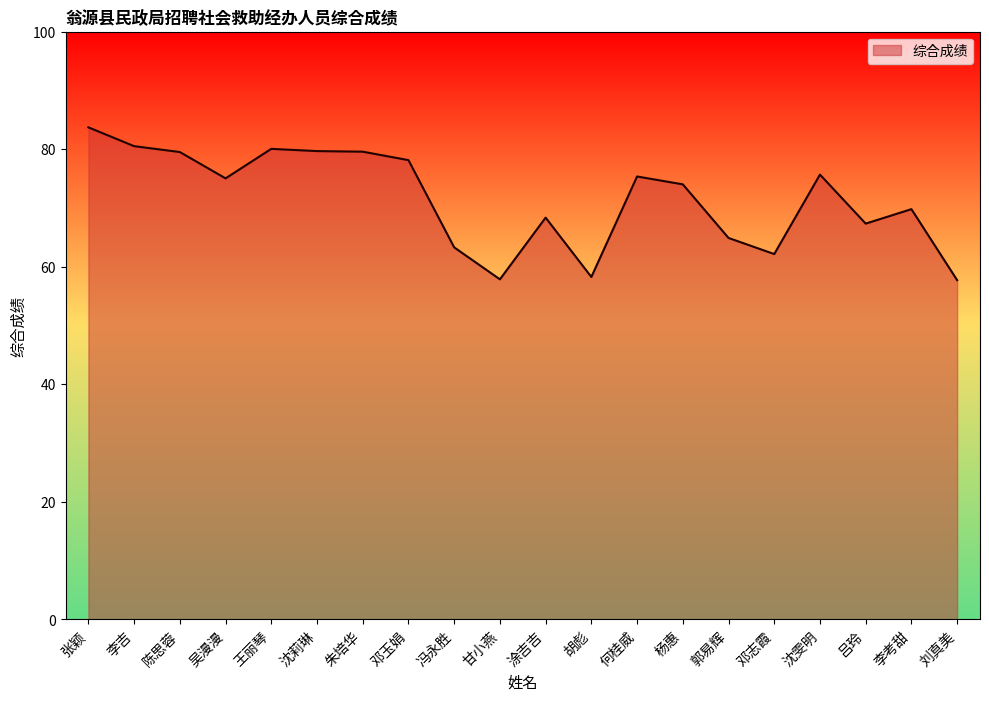

What is the change in value from 陈思蓉 to 沈莉琳?

+0.2